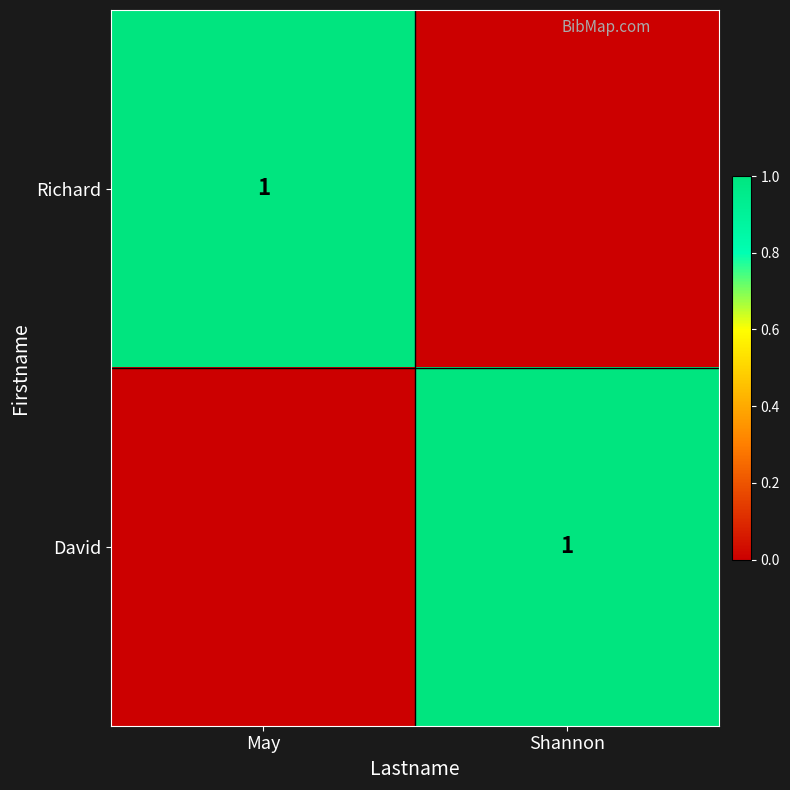

What is the maximum value shown in the chart?

1